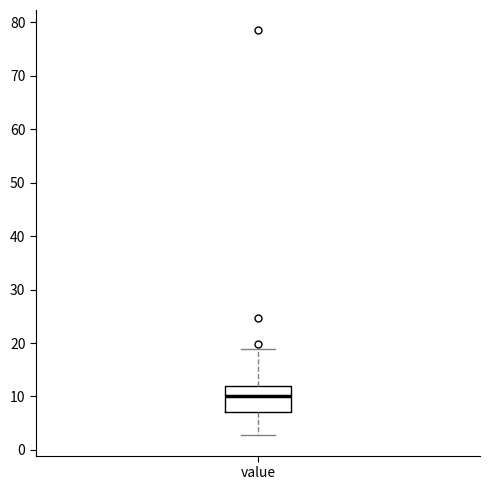

Read this box plot against the y-axis: the position of the median line, the range covered by the box, and the ends of both whiskers. The values are not printed on the chart, so give them approximately, as read against the axis.

median 10, box 7 to 12, whiskers 3 to 19